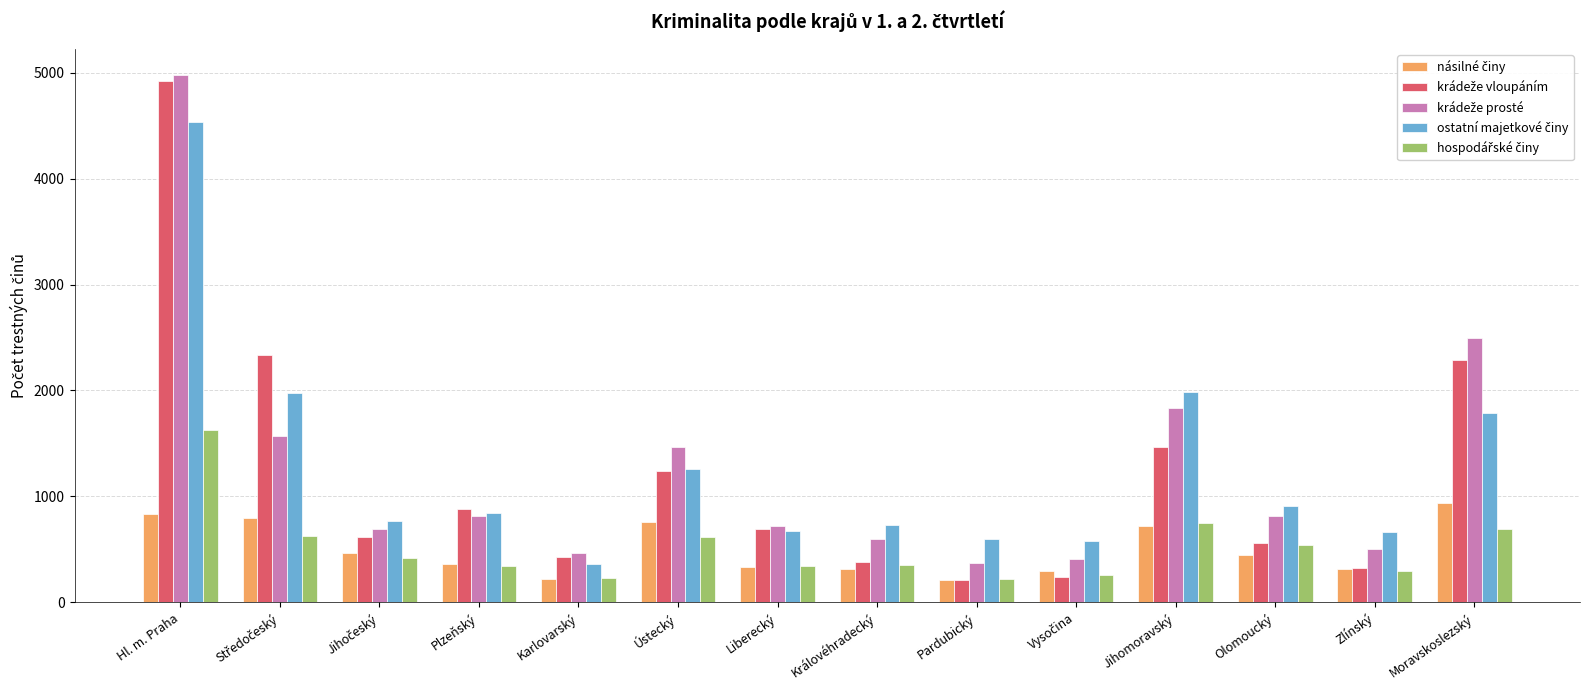

Which label corresponds to the largest value in the chart?

Hl. m. Praha